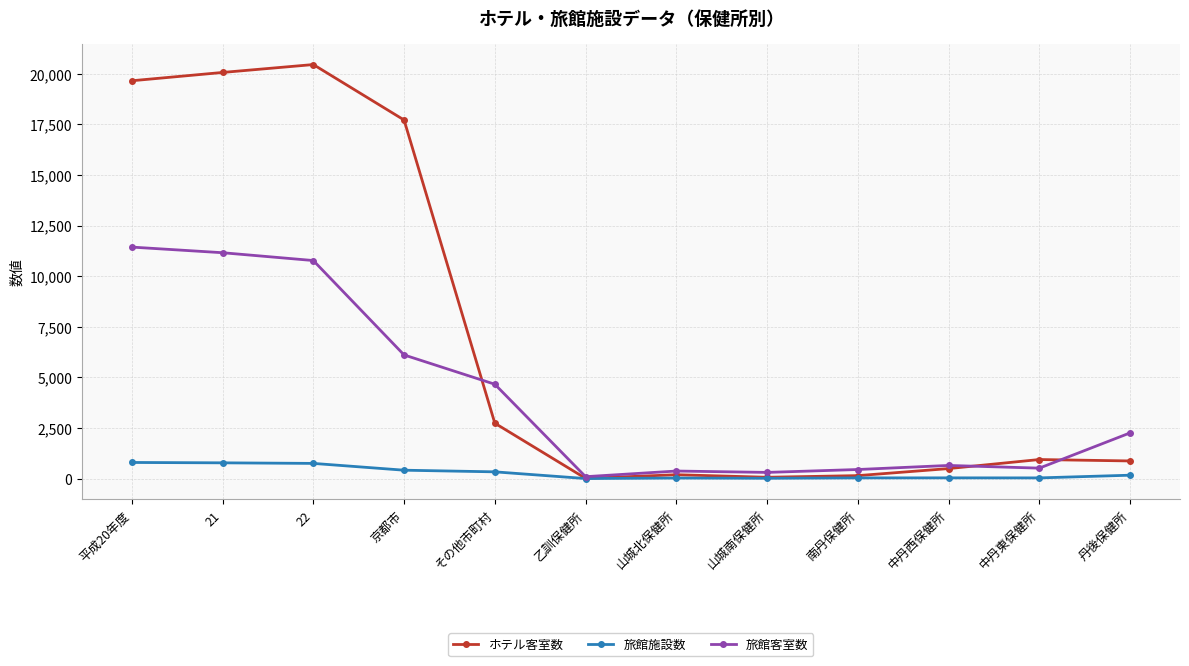

The value of 旅館客室数 at その他市町村 is 4663. True or false?

True